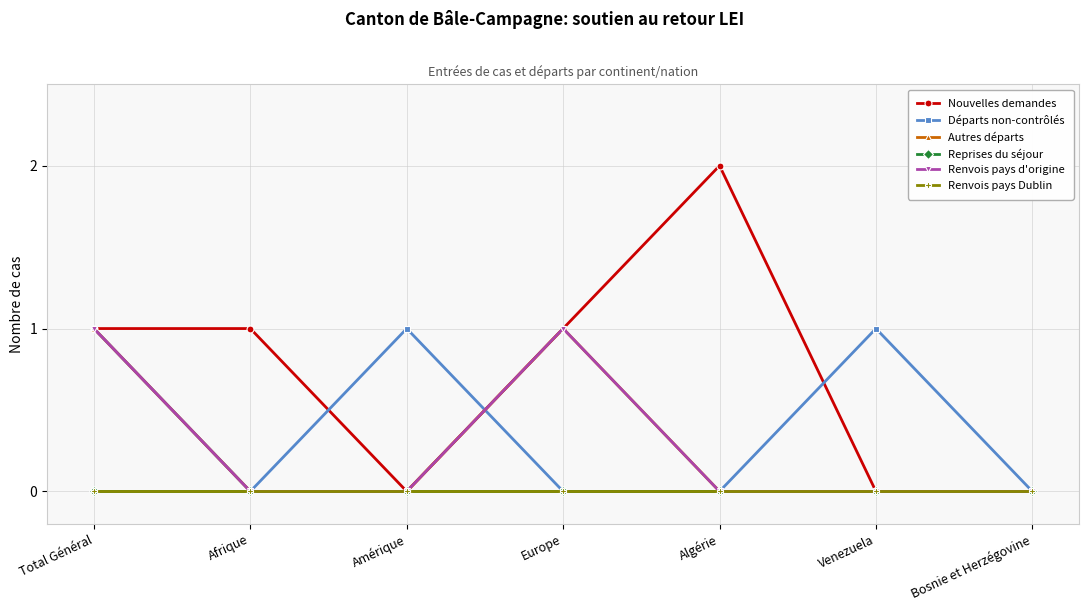

How many lines are shown in the chart?

6